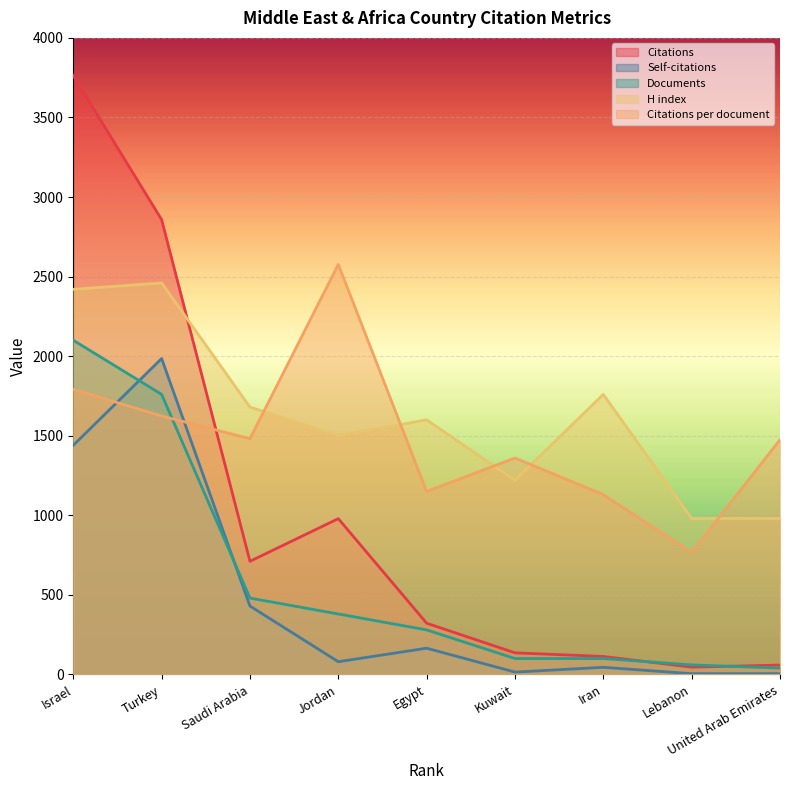

Rank the series at Lebanon from highest to lowest value.

H index, Citations per document, Documents, Citations, Self-citations